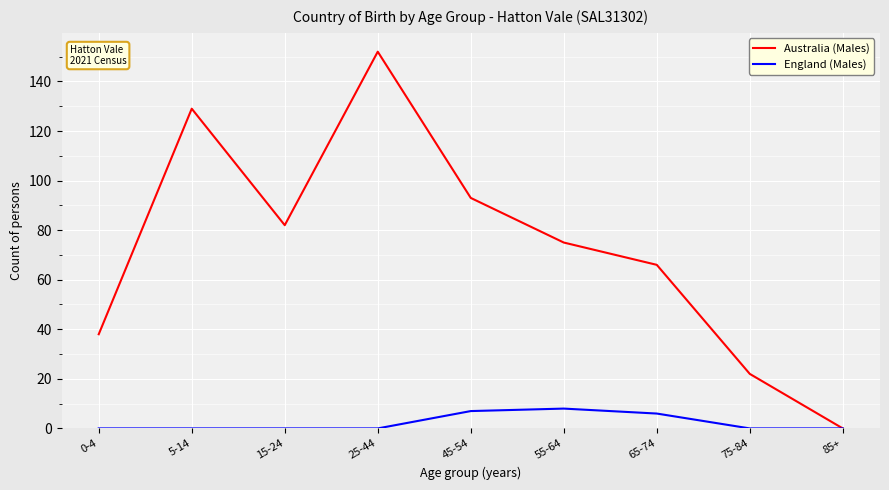

How many lines are shown in the chart?

2